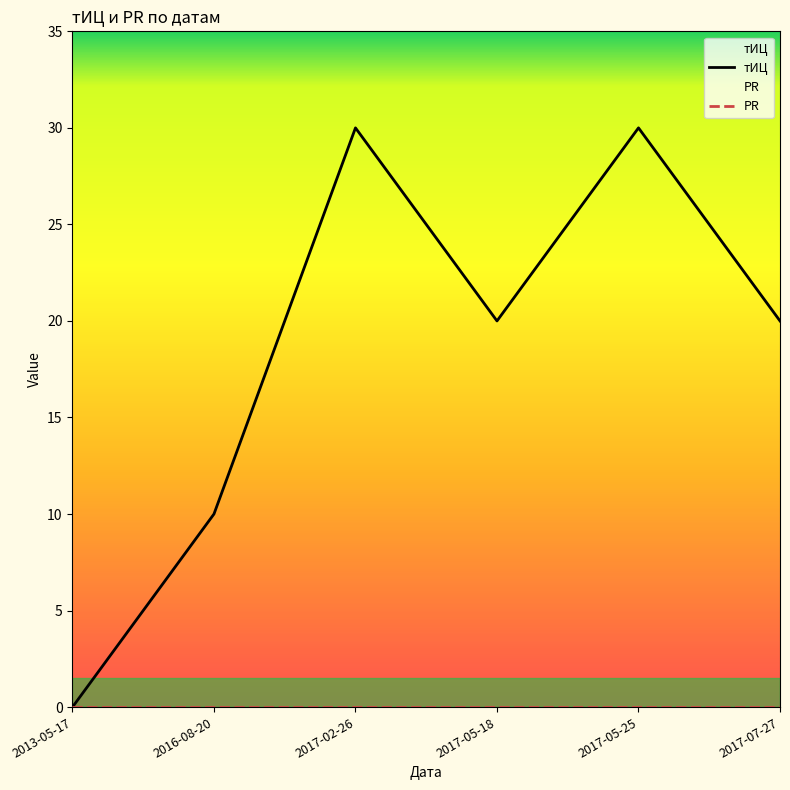

Reading left to right, what are all the values shown in this chart?

2013-05-17=0	2016-08-20=10	2017-02-26=30	2017-05-18=20	2017-05-25=30	2017-07-27=20